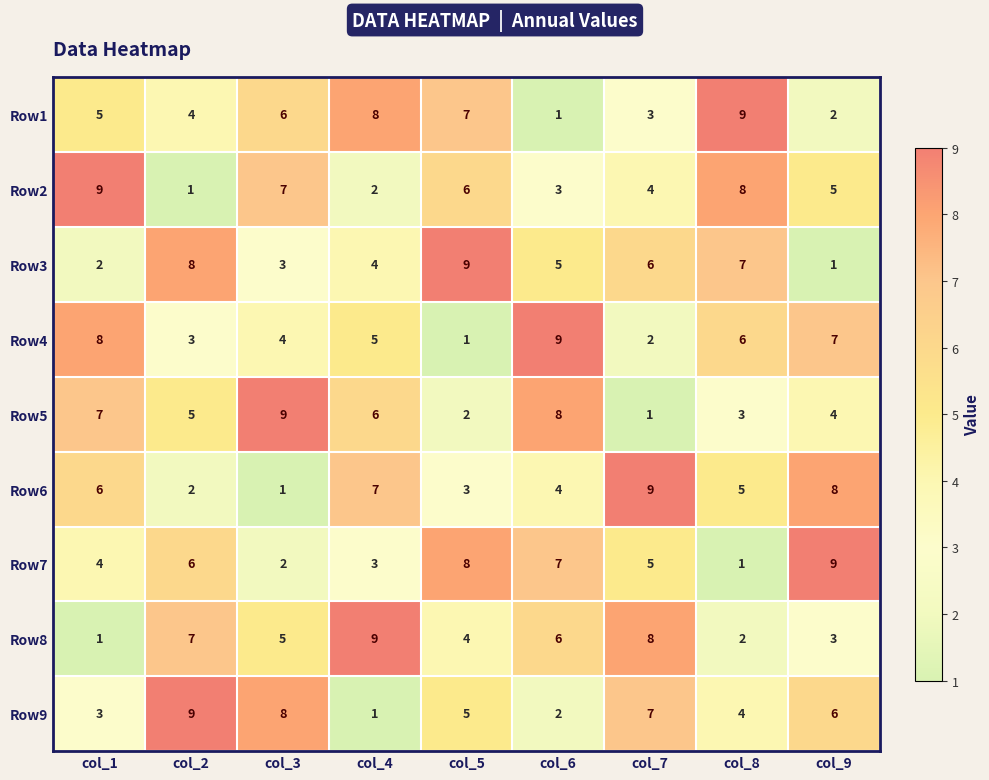

Which category has the highest value in the Row8 series?

col_4